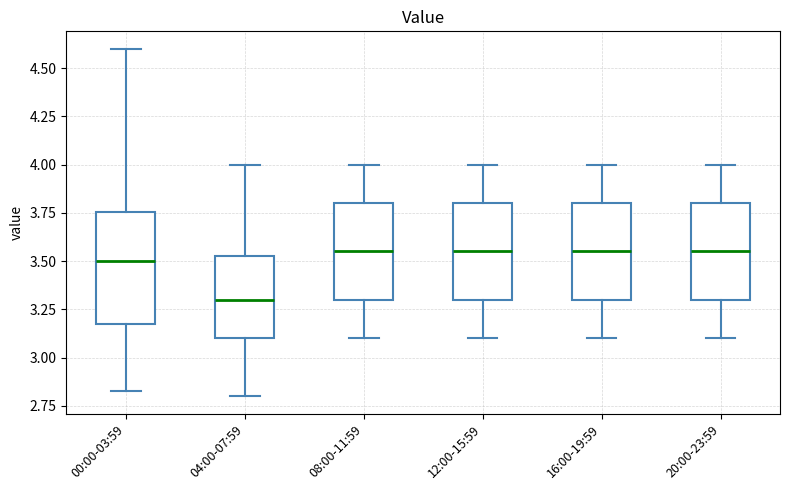

Which box is the tallest, from its lower edge to its upper edge?

00:00-03:59